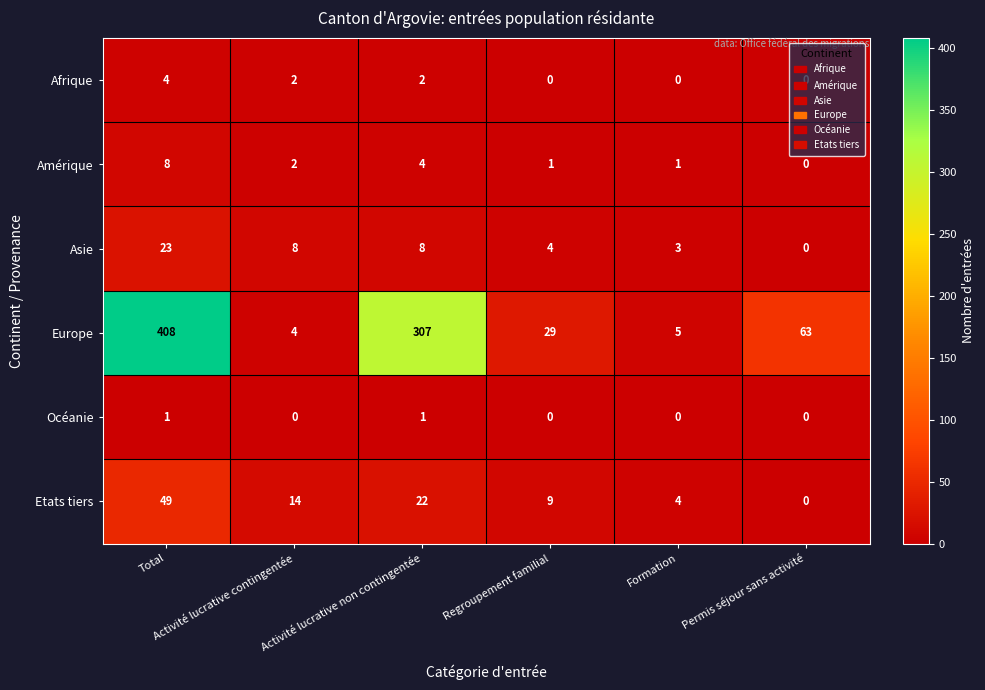

Which series has the widest spread of values?

Europe